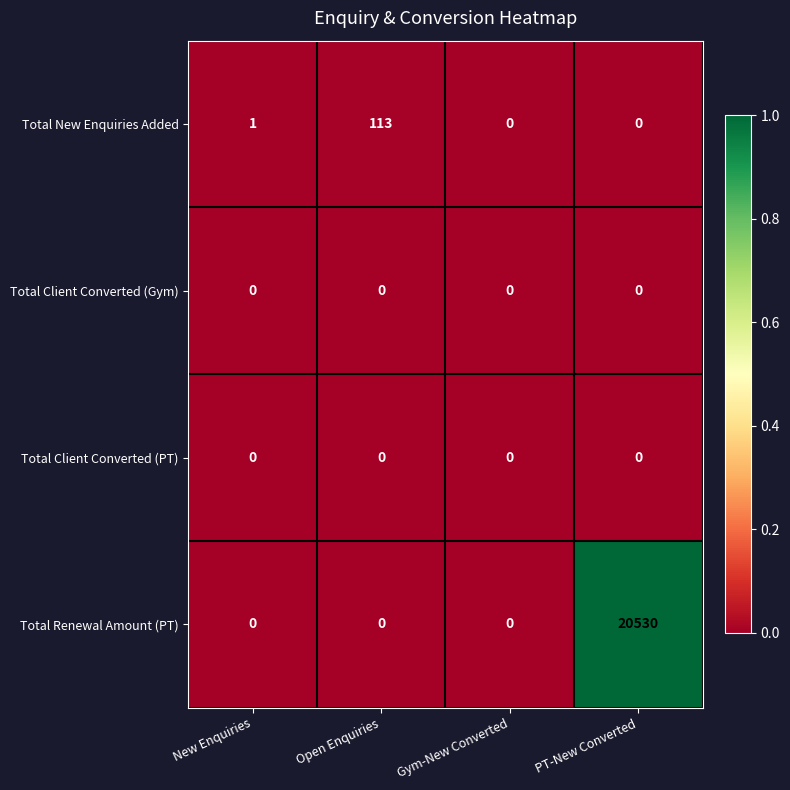

At which category is the sum across all series the highest?

PT-New Converted